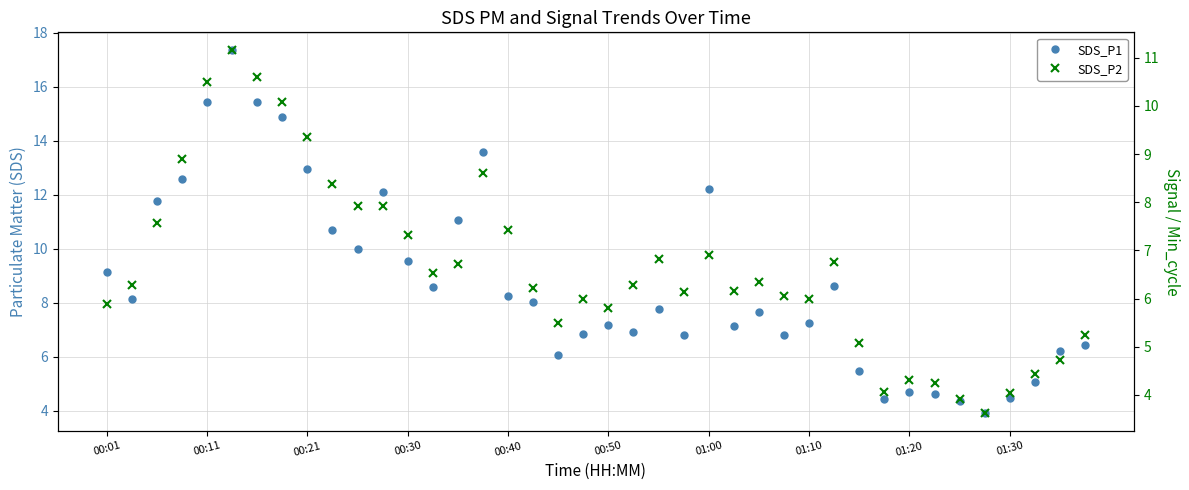

What is the smallest value displayed?

3.6